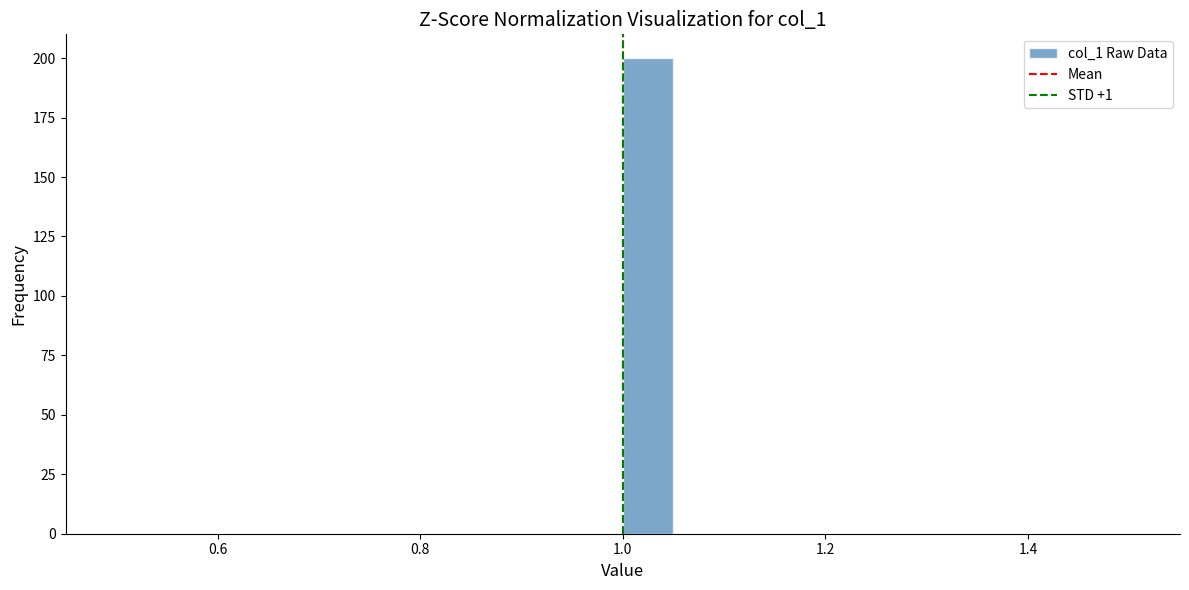

Around what value on the x-axis is the tallest bar? Give the approximate position of its centre, as read against the axis.

1.02